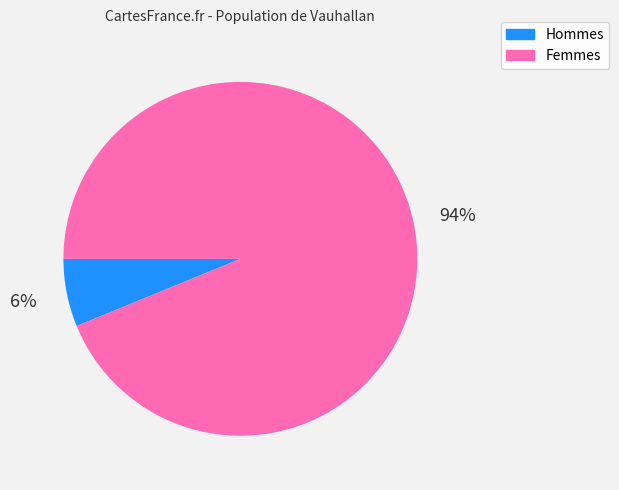

Which slice represents more than half of the pie?

Femmes